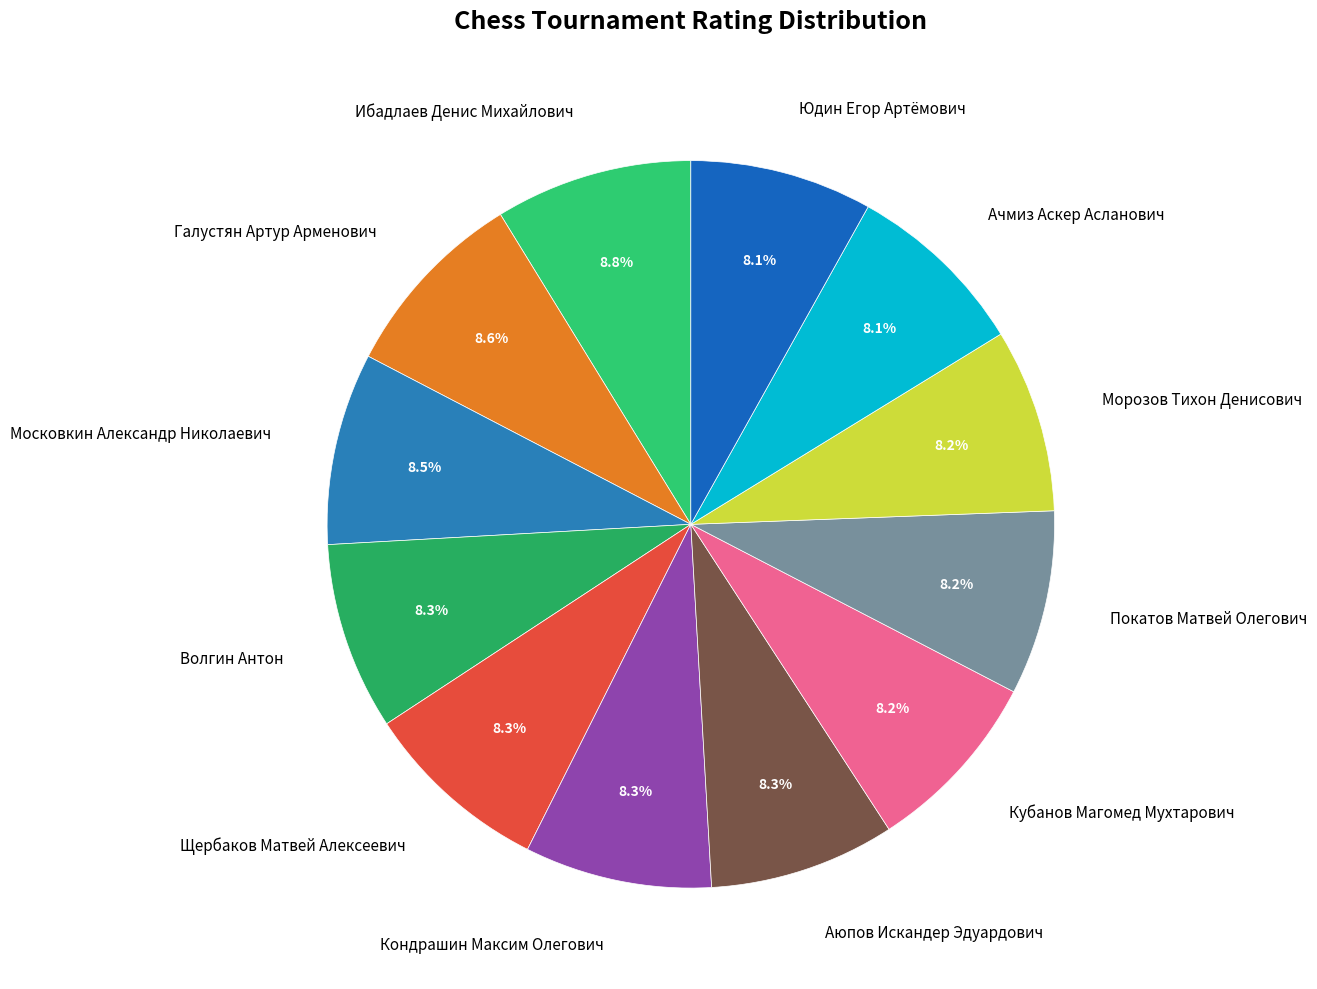

Is it true that Покатов Матвей Олегович is 8% of the pie?

True